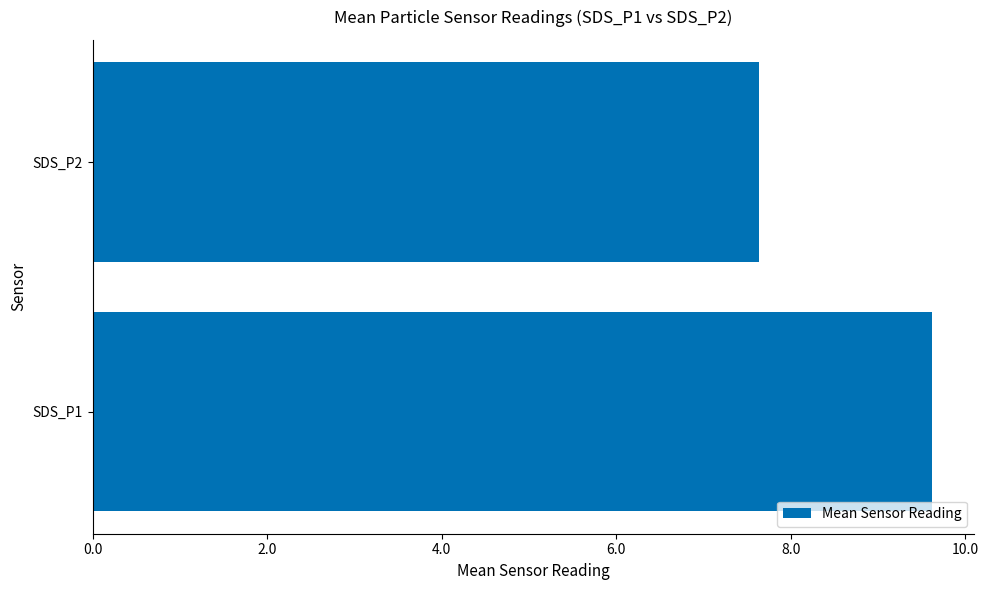

What is the smallest value displayed?

7.6